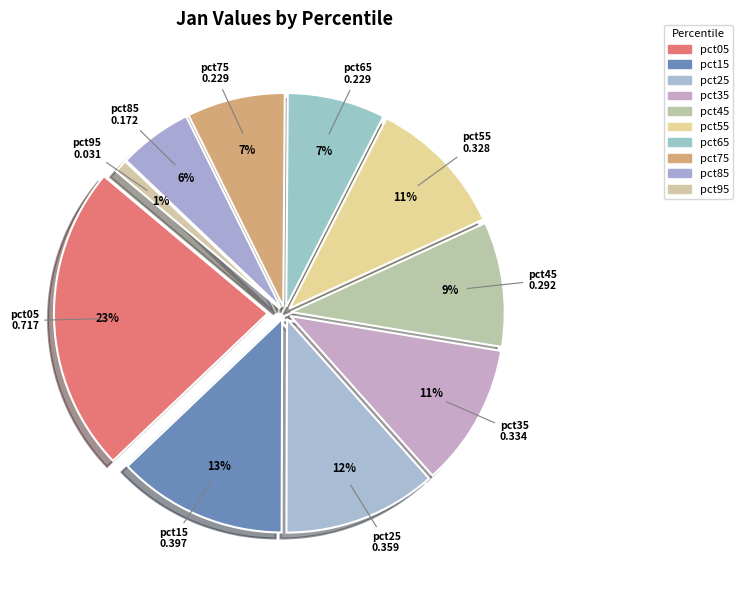

What is the total percentage of pct55 and pct85?

16.2%